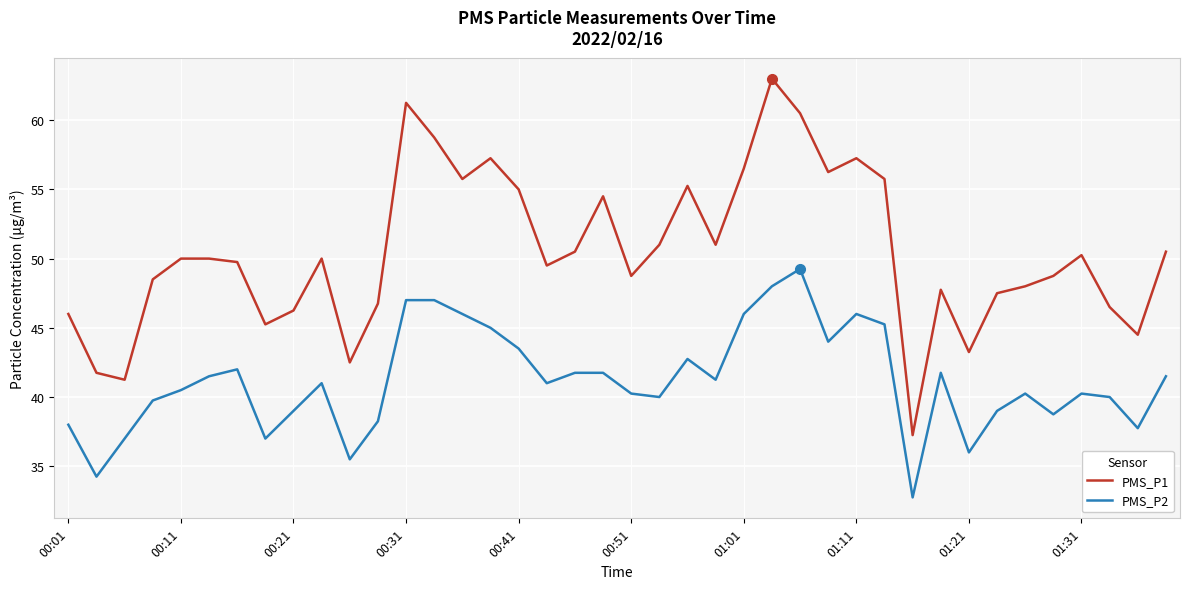

True or false: PMS_P2 and PMS_P1 intersect in this chart.

False